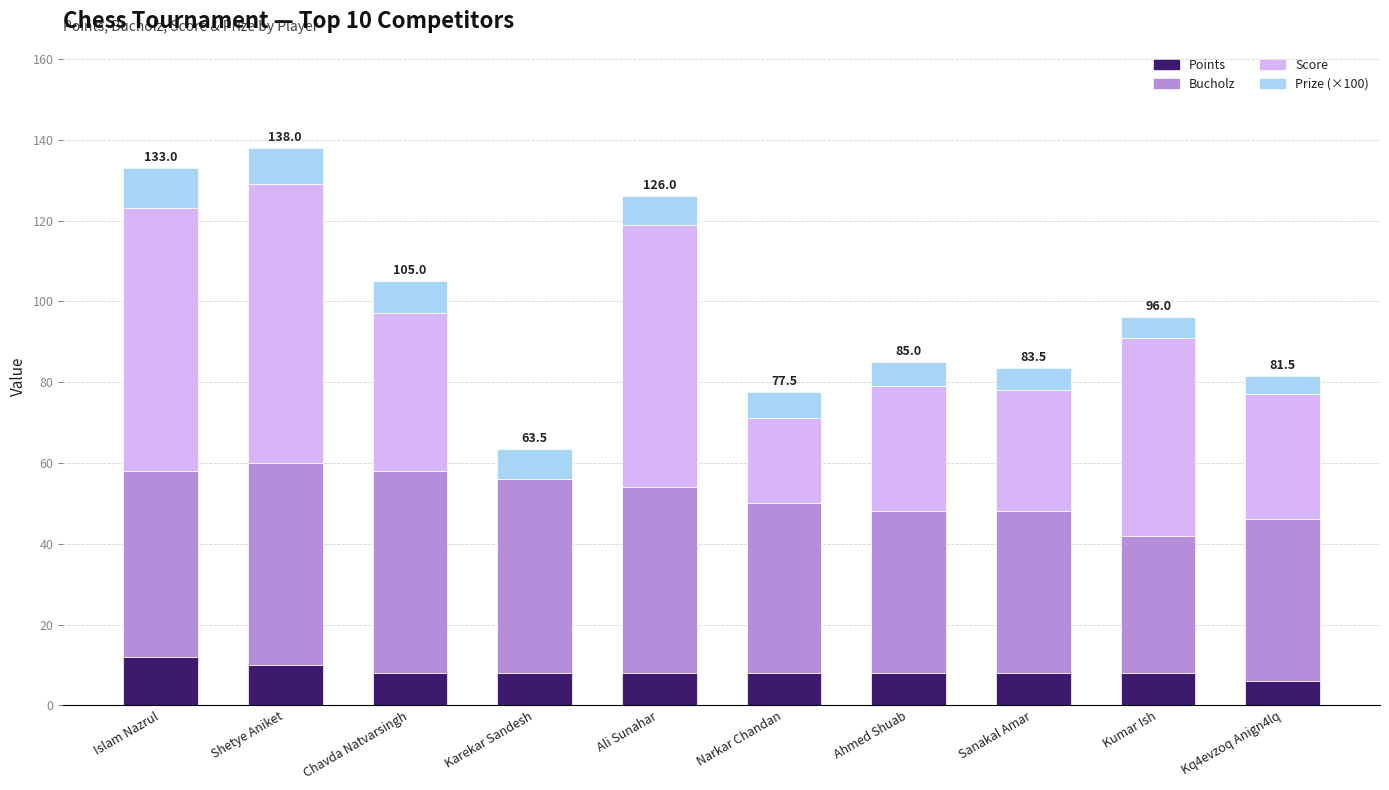

What is the total value across all series at Kq4evzoq Anign4lq?

81.5